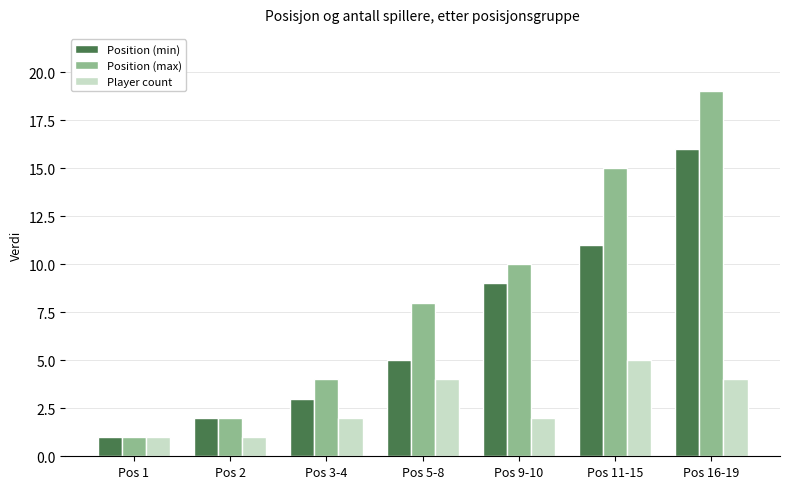

Is it true that Player count equals 2 at Pos 3-4?

True